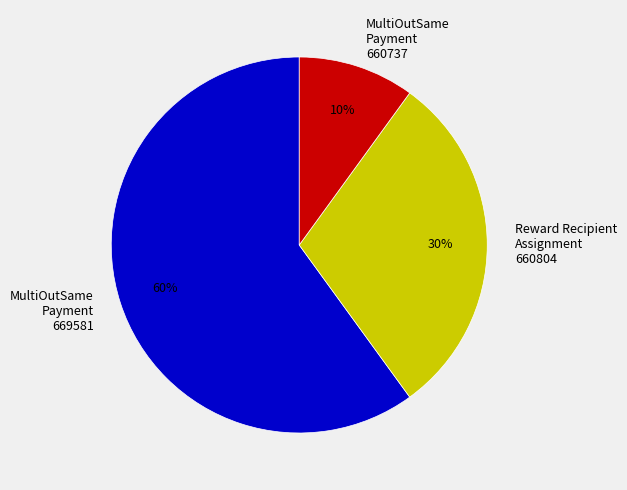

How many slices are in this pie chart?

3